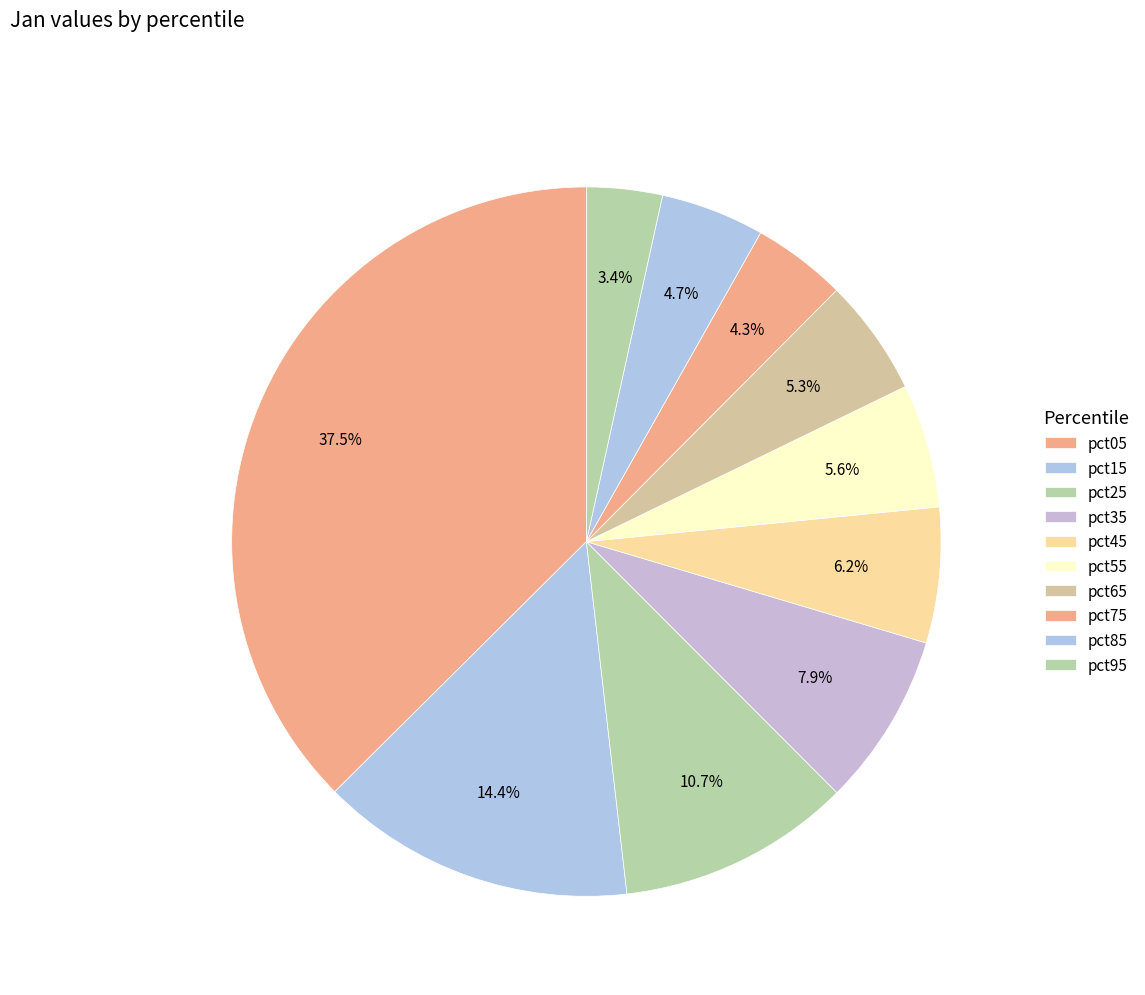

Does pct55 account for over 50% of the chart?

No